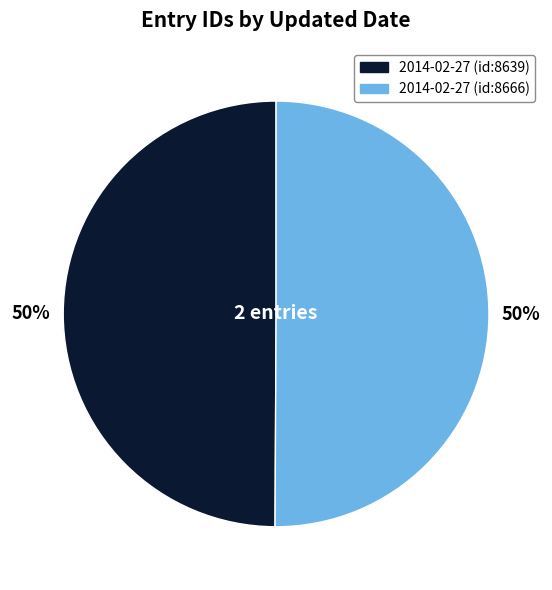

To the nearest percent, what is the combined percentage of 2014-02-27 (id:8639) and 2014-02-27 (id:8666)?

100%